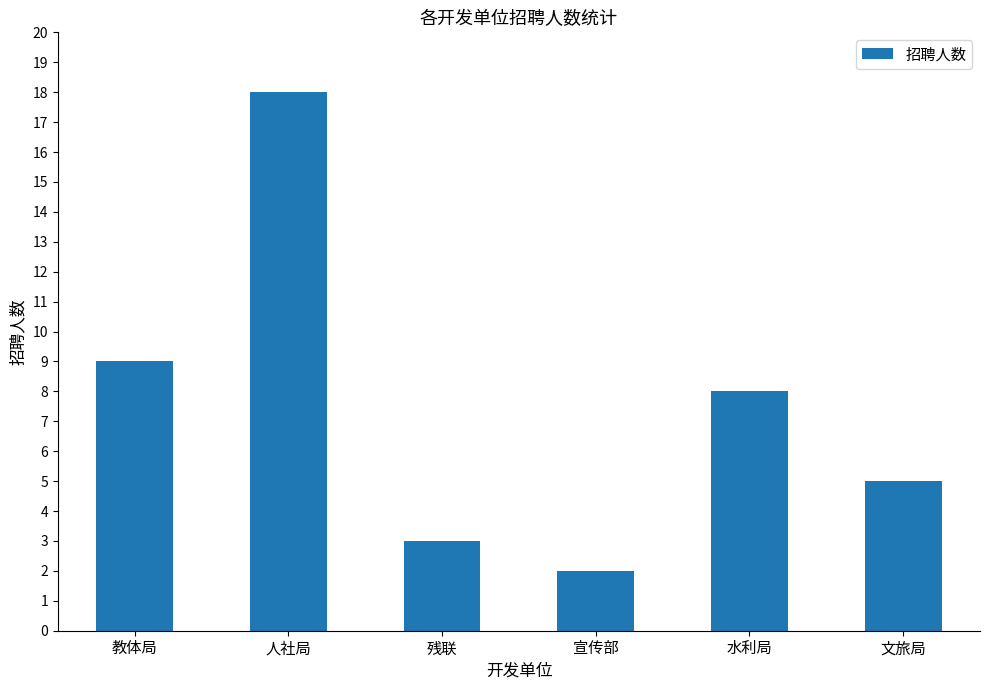

What is the ratio of the value at 人社局 to the value at 文旅局?

3.6